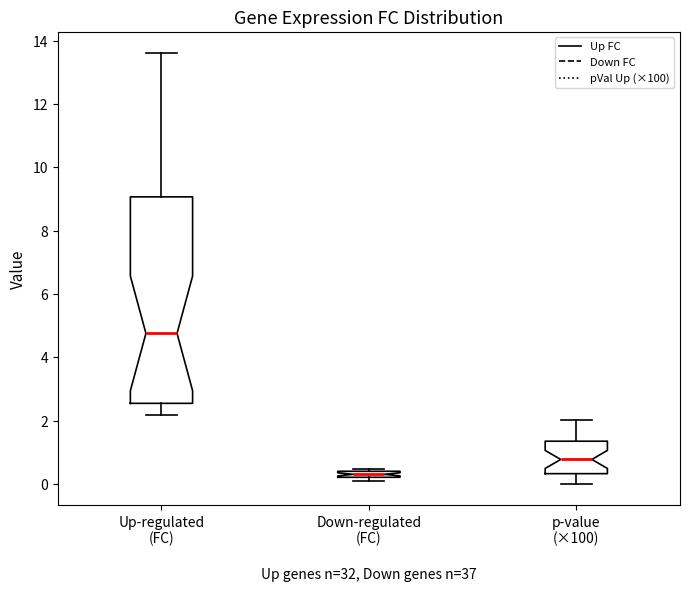

Which box has the lowest median line?

Down-regulated (FC)